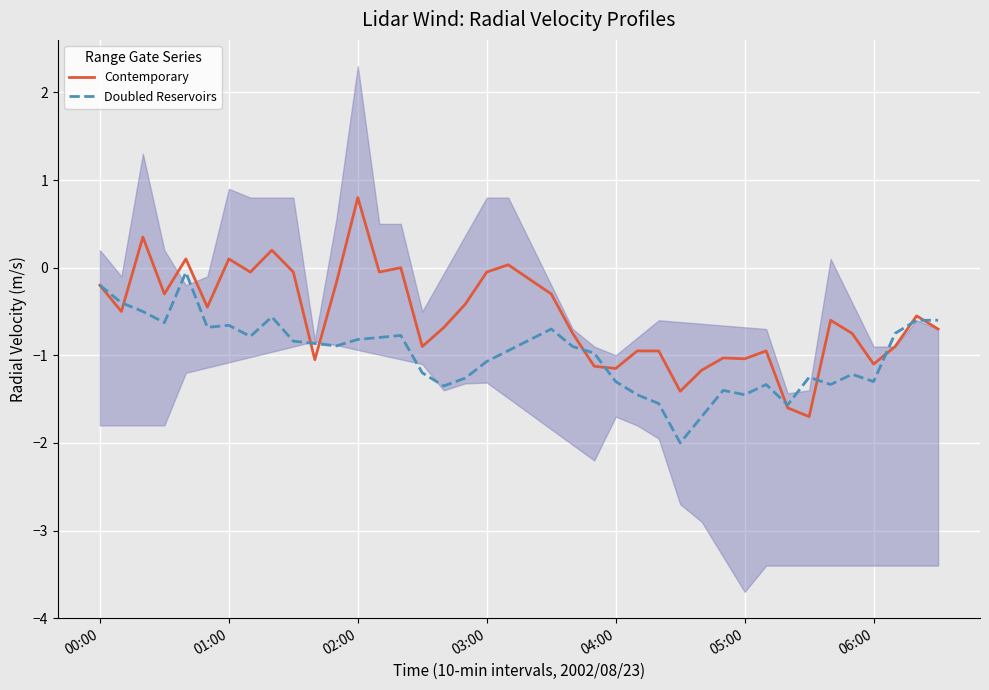

Is it true that Contemporary equals -1.8 at 06:00?

False